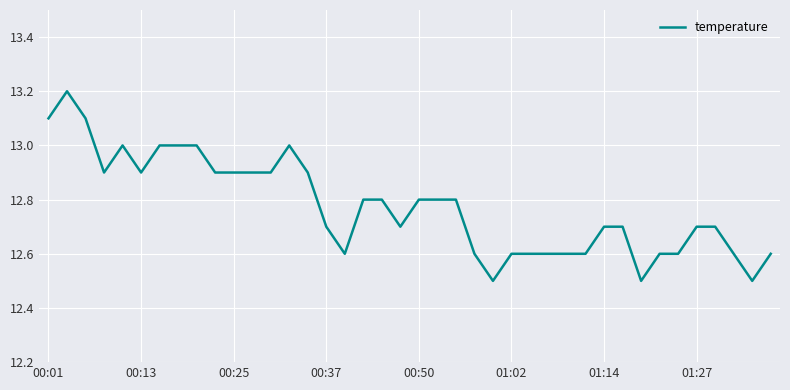

What is the minimum value shown in the chart?

12.5